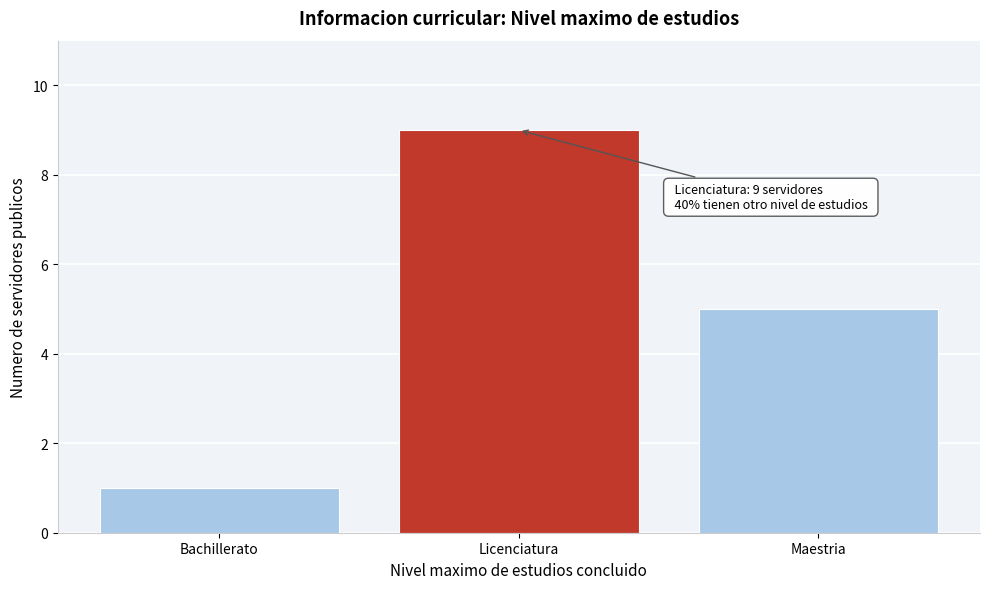

Reading left to right, transcribe all the data shown in this chart.

Bachillerato=1	Licenciatura=9	Maestria=5